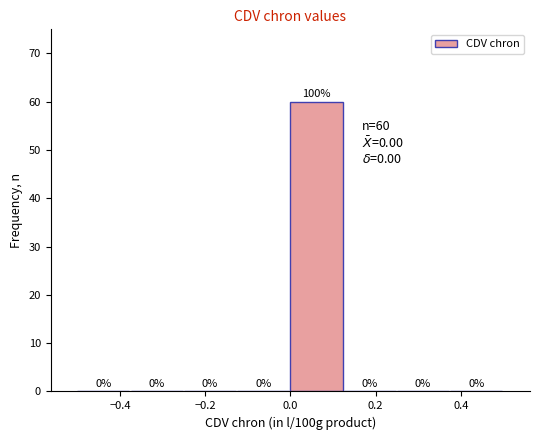

Over which range of the x-axis is the bar tallest?

0.000 to 0.125